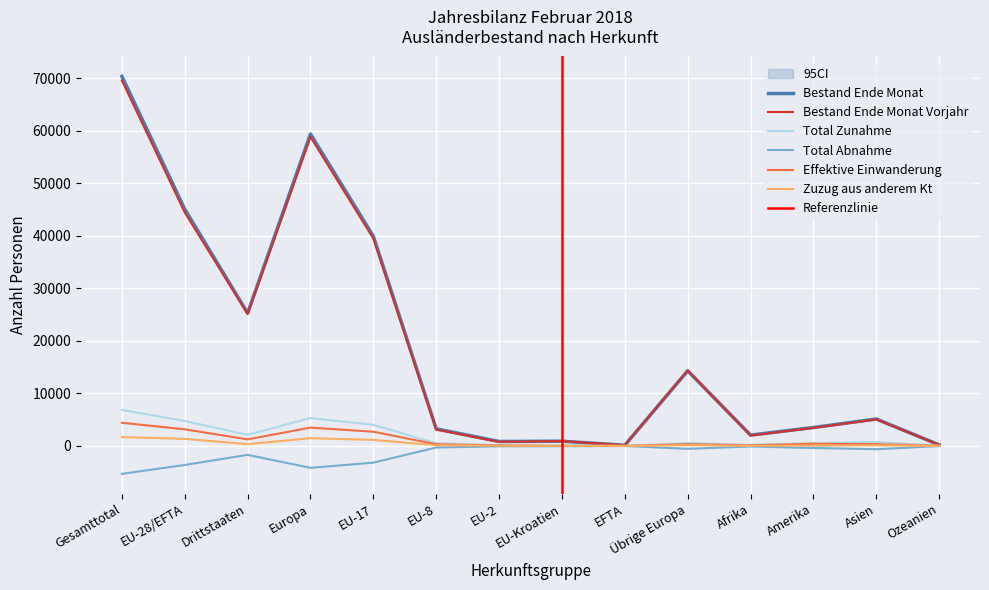

What is the label of the 10th point from the right?

EU-17